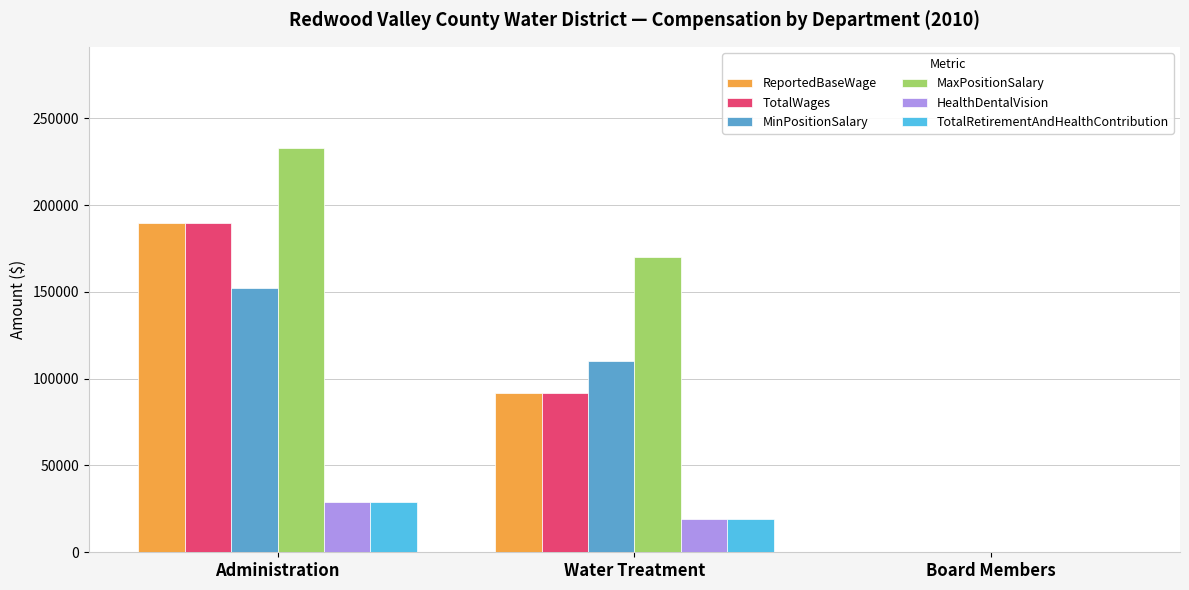

At which label is TotalWages closest to 94882?

Water Treatment